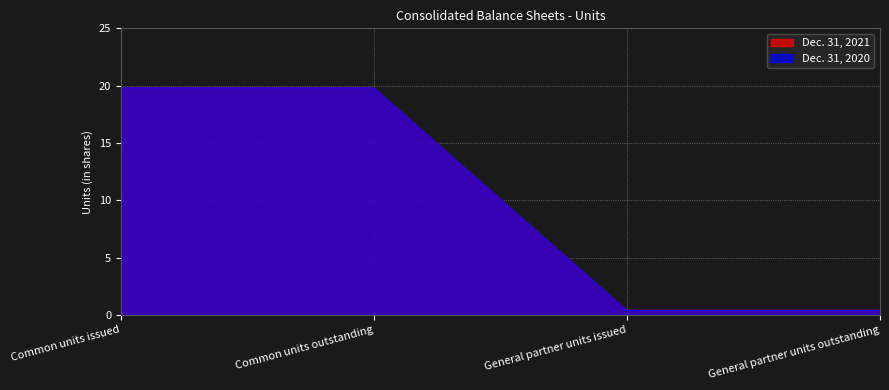

True or false: Dec. 31, 2020 has a value of 28.3 at Common units outstanding.

False